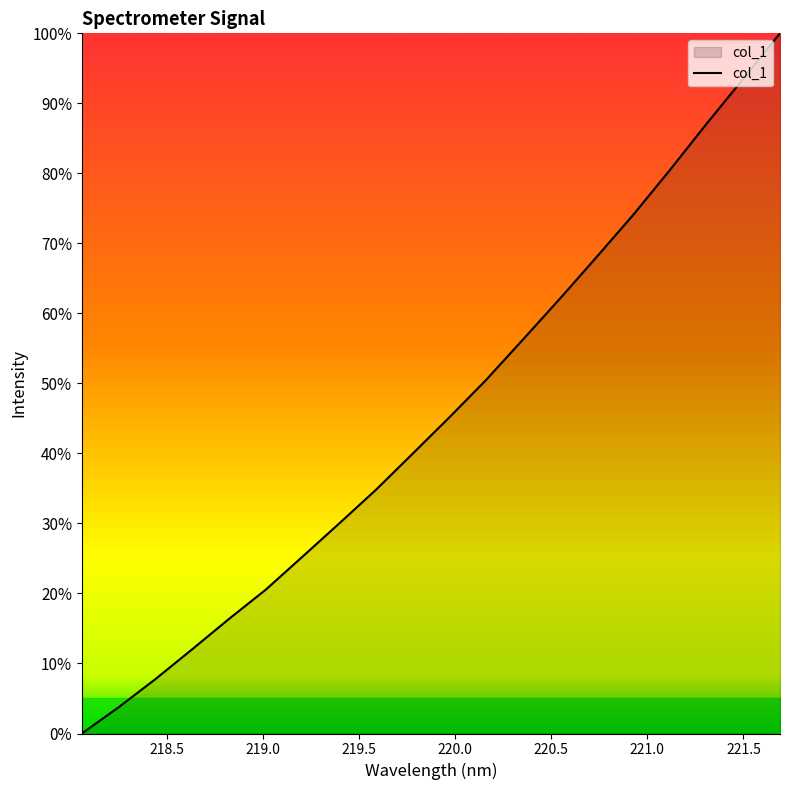

Count the number of categories in the chart.

20